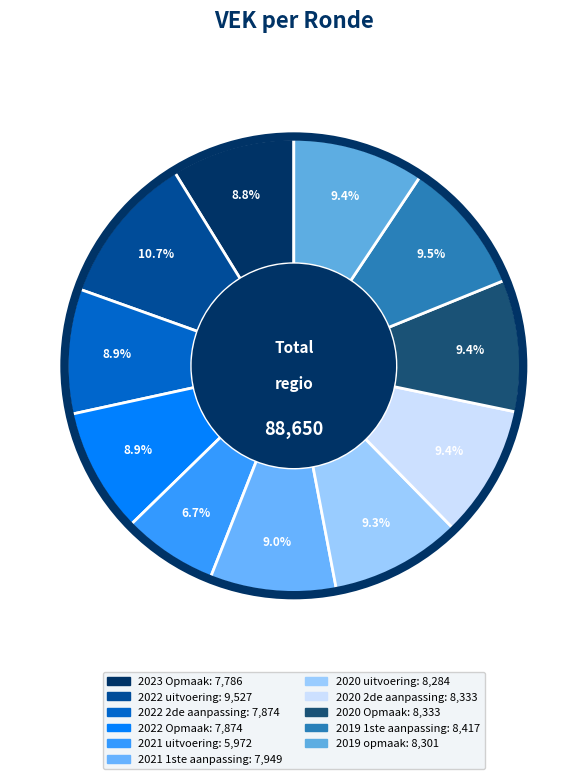

What is the ratio of the value at 2019 1ste aanpassing to the value at 2022 uitvoering?

0.9